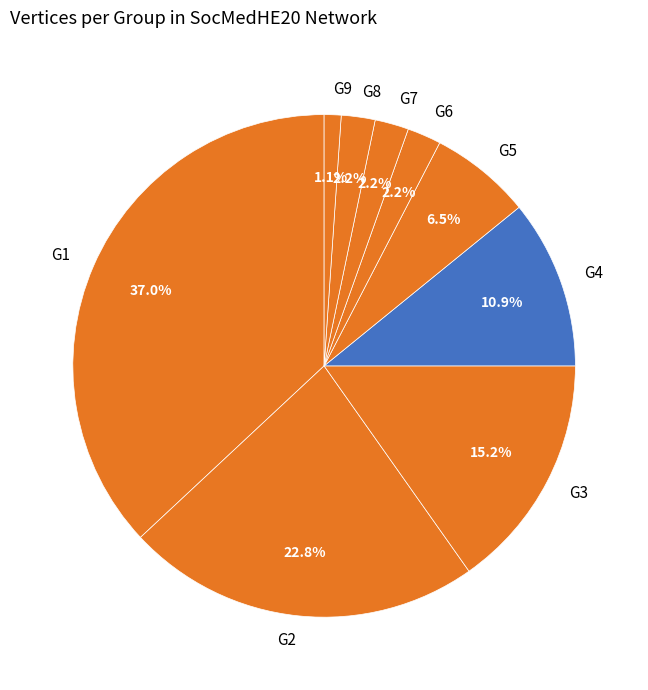

What is the total percentage of G3 and G5?

21.7%